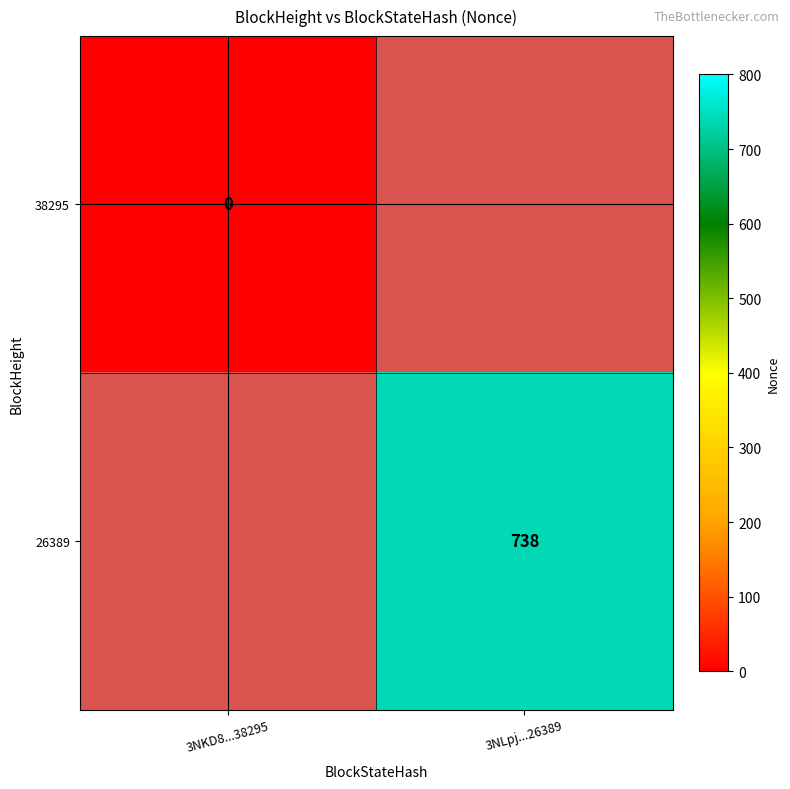

How many series are shown in this chart?

2